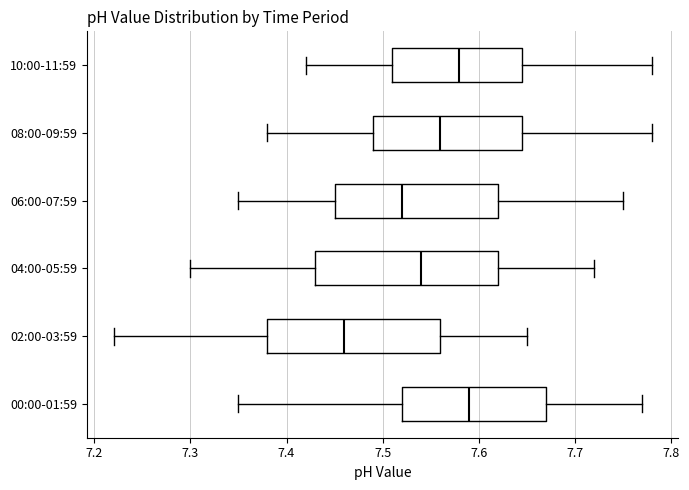

Reading bottom to top, transcribe this box plot: for each box, give where its median line is, the range the box spans, and where its two whiskers end, as read against the x-axis. The values are not printed on the chart, so give them approximately, as read against the axis.

00:00-01:59: median 7.59, box 7.52 to 7.67, whiskers 7.35 to 7.77
02:00-03:59: median 7.46, box 7.38 to 7.56, whiskers 7.22 to 7.65
04:00-05:59: median 7.54, box 7.43 to 7.62, whiskers 7.30 to 7.72
06:00-07:59: median 7.52, box 7.45 to 7.62, whiskers 7.35 to 7.75
08:00-09:59: median 7.56, box 7.49 to 7.65, whiskers 7.38 to 7.78
10:00-11:59: median 7.58, box 7.51 to 7.65, whiskers 7.42 to 7.78